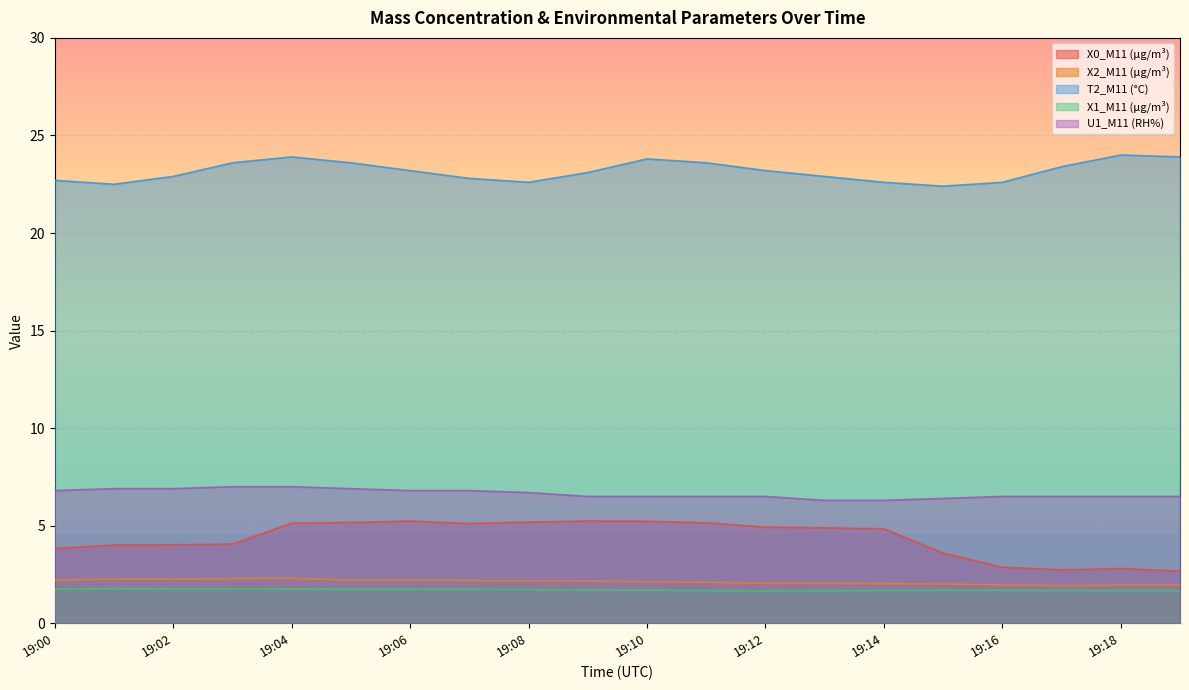

How many lines are shown in the chart?

5